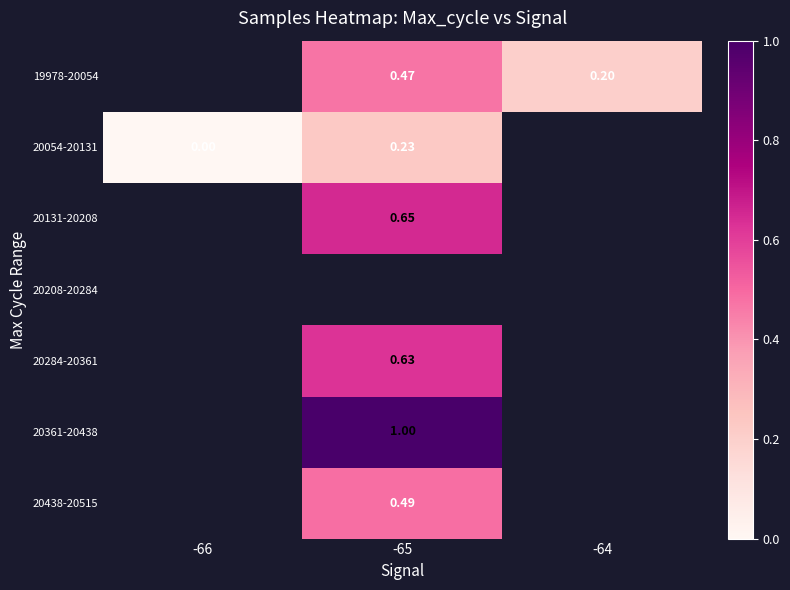

Which category has the highest value across all series?

-65